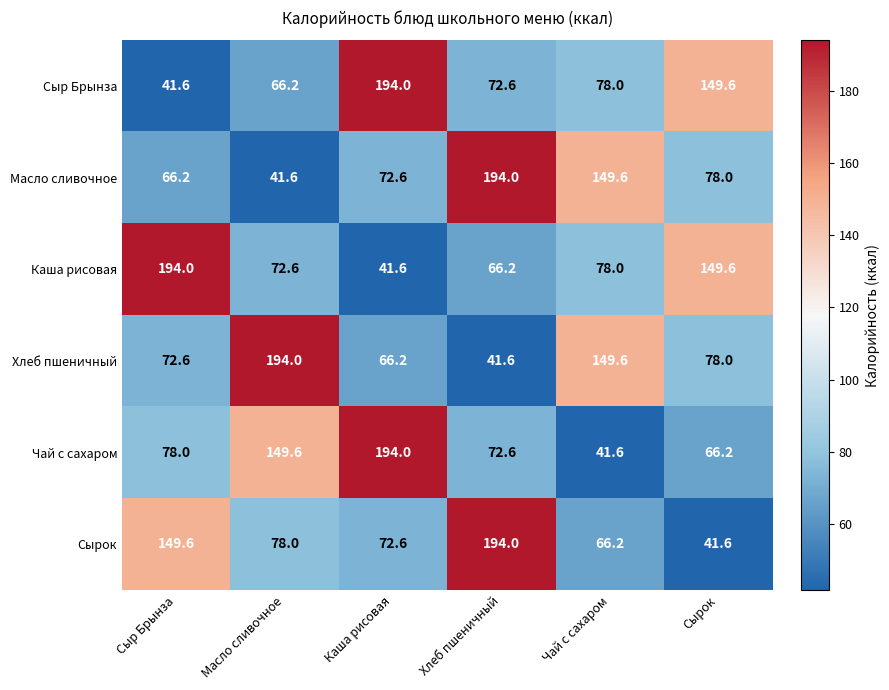

The Чай с сахаром series shows 149.6 at Масло сливочное. True or false?

True